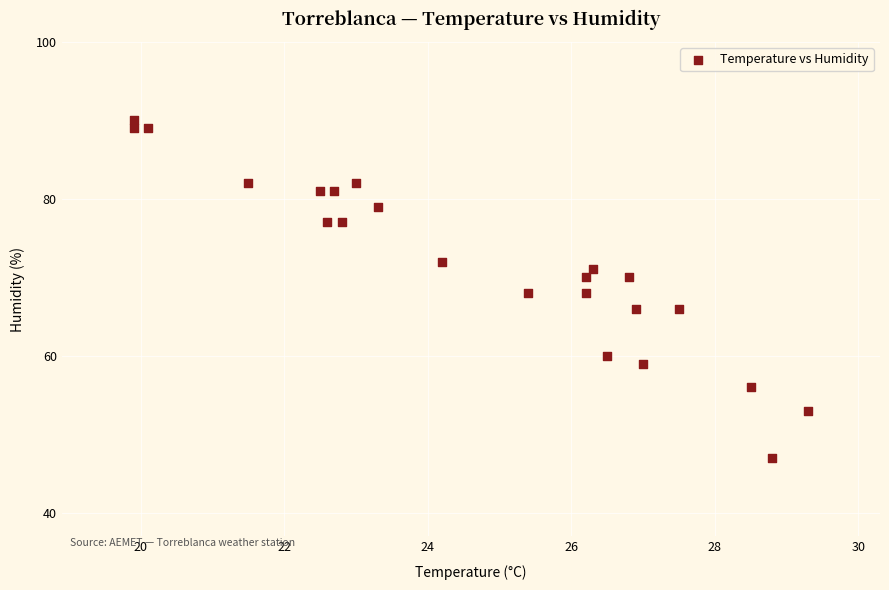

What is the range of Y values (max minus min)?

43